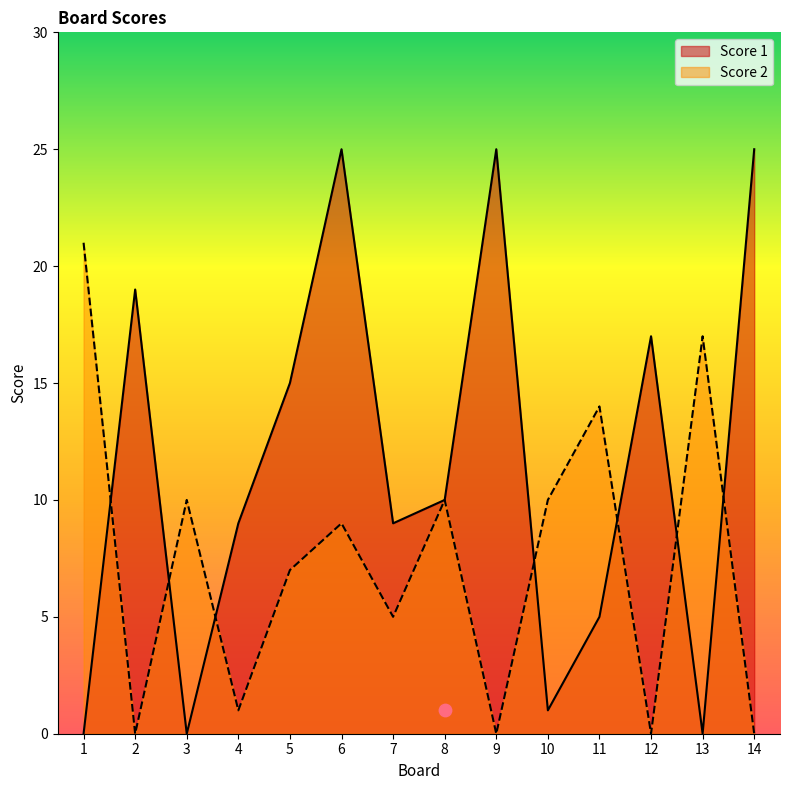

Which series contains the highest Y value?

Score 1